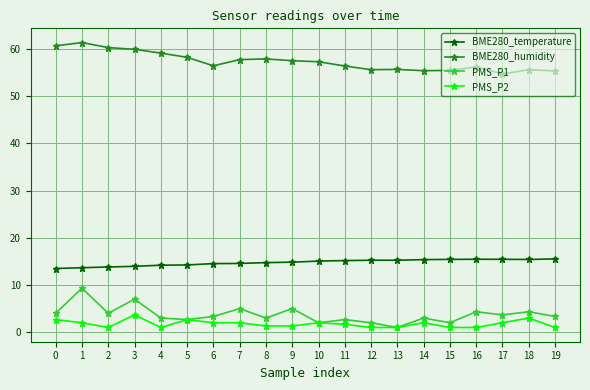

What is the total value across all series at 6?

76.3